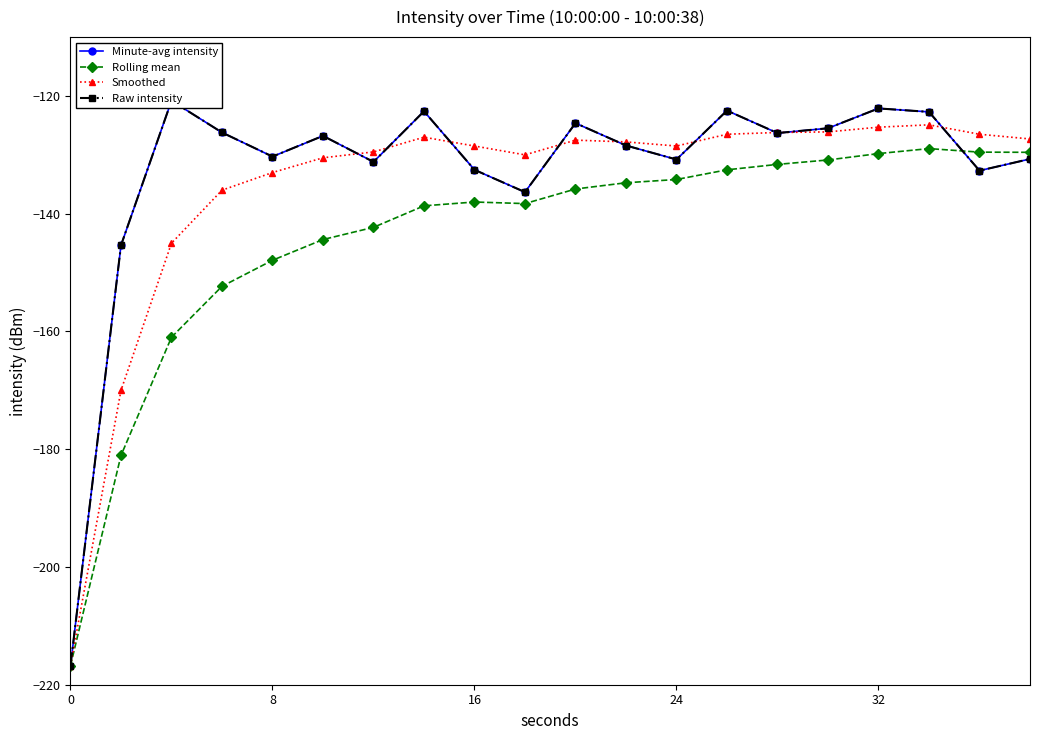

Does the chart display data point markers on the line(s)?

Yes